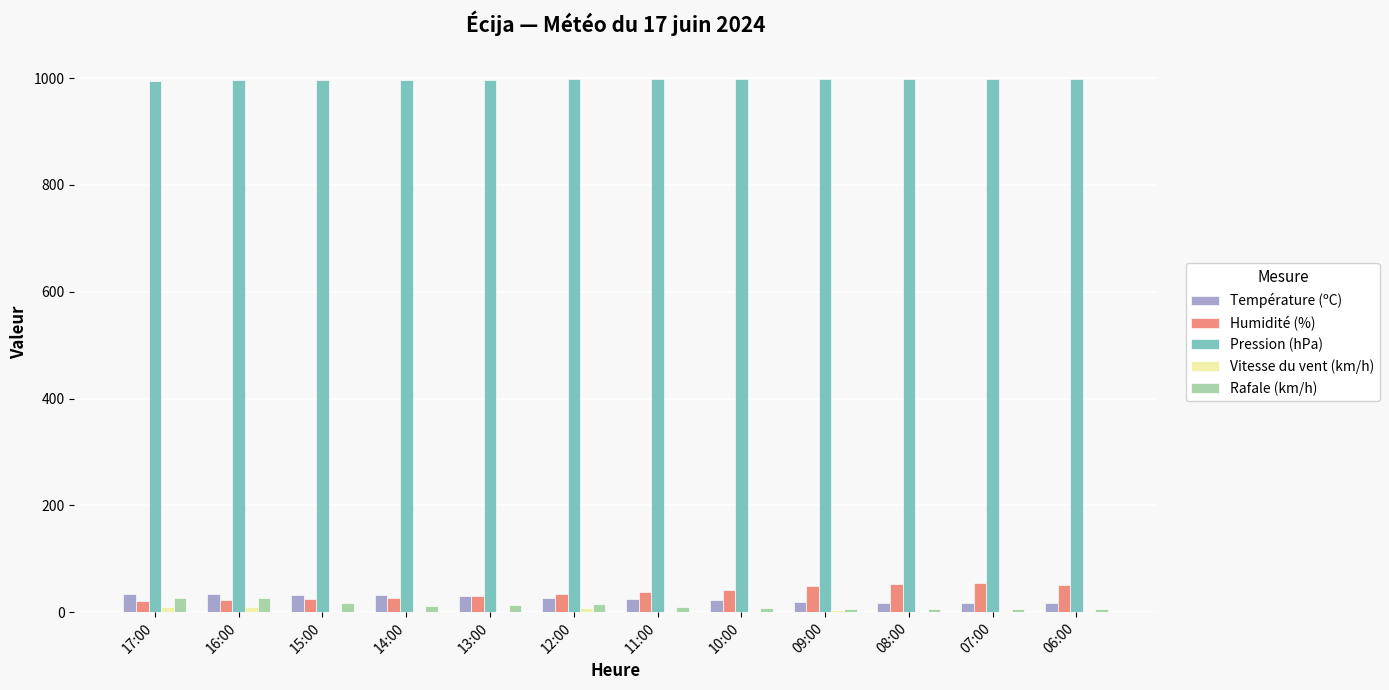

Is it true that Humidité (%) equals 53.0 at 08:00?

True